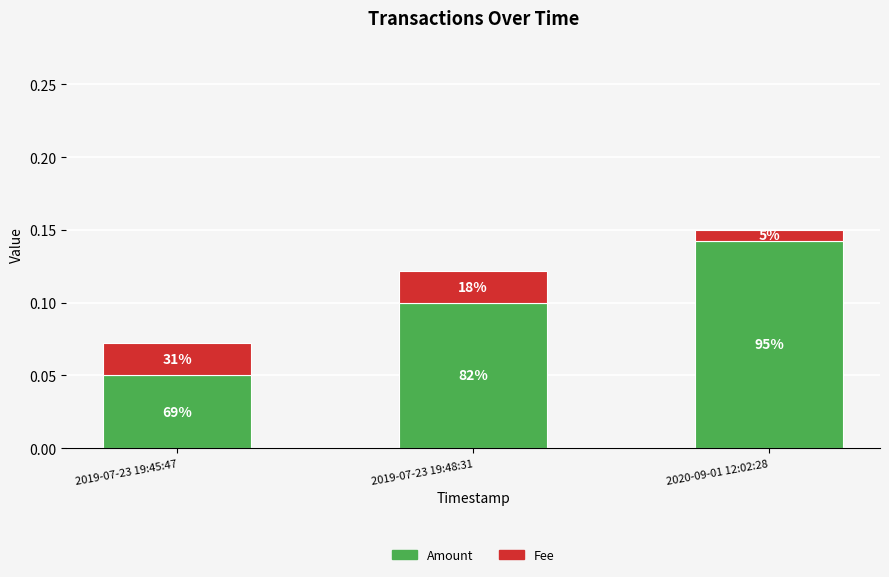

Where is Fee nearest to the value 0?

2020-09-01 12:02:28